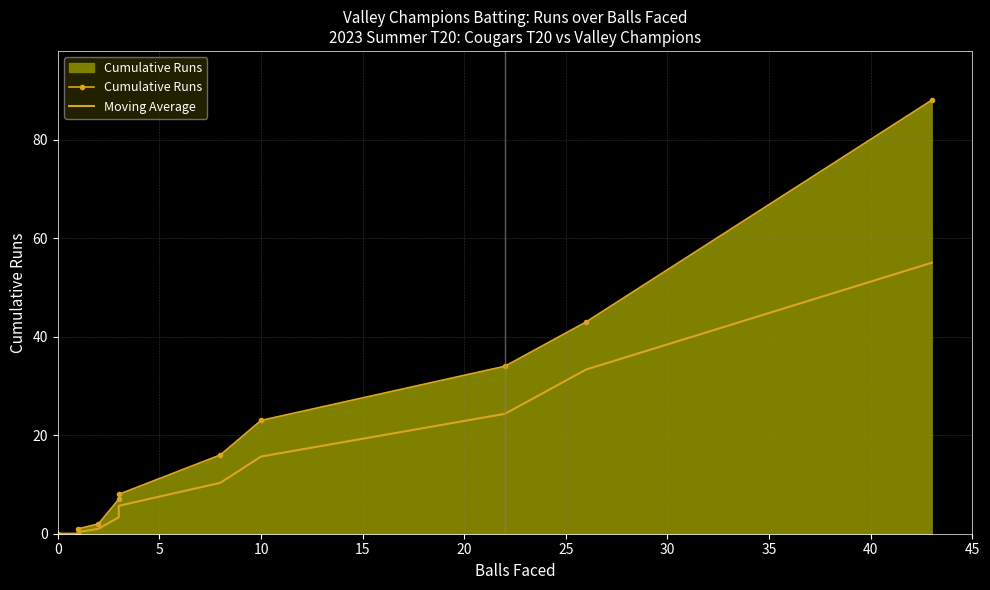

How many positive values does the Moving Average series have?

9